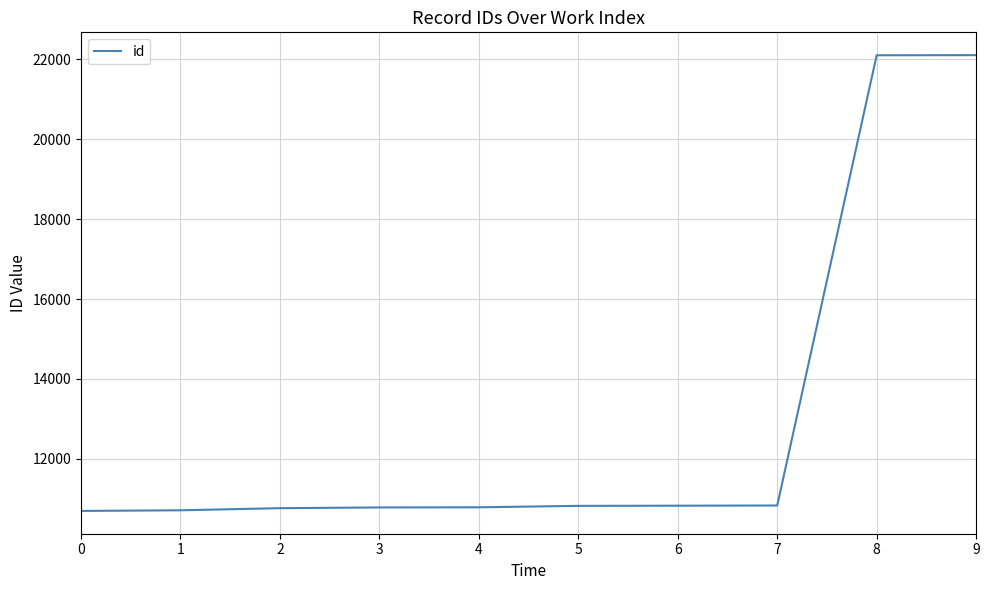

What is the greatest value displayed?

22106